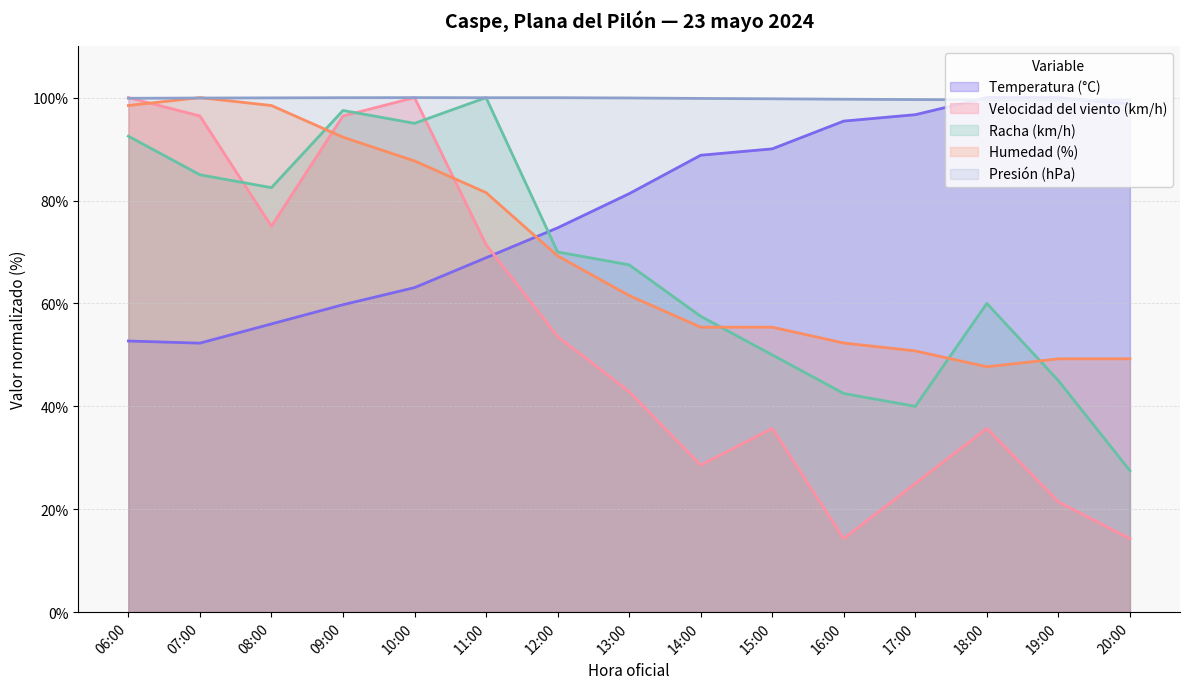

How many values in the Racha (km/h) series exceed 67?

8